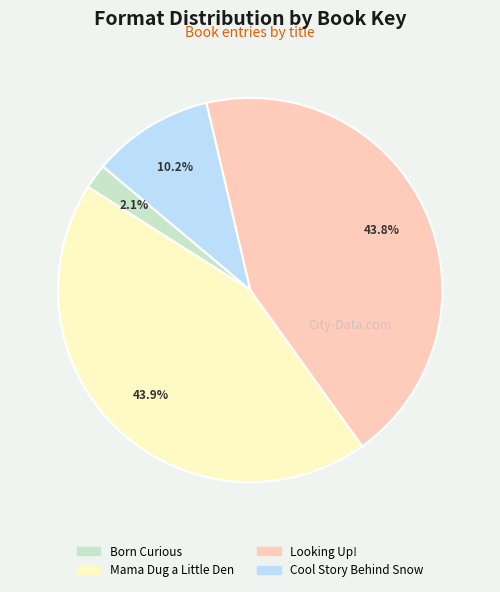

The Looking Up! slice represents 44% of the pie. True or false?

True